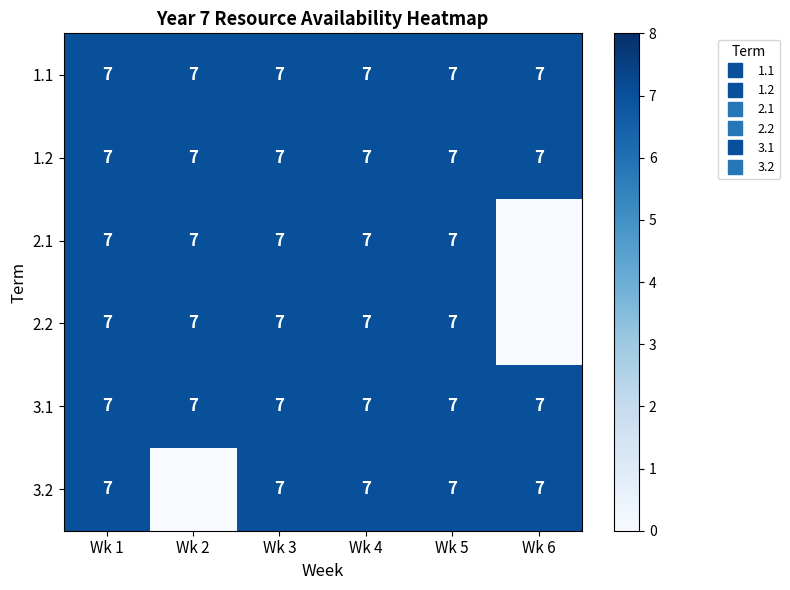

What is the average value of the 3.1 series?

7